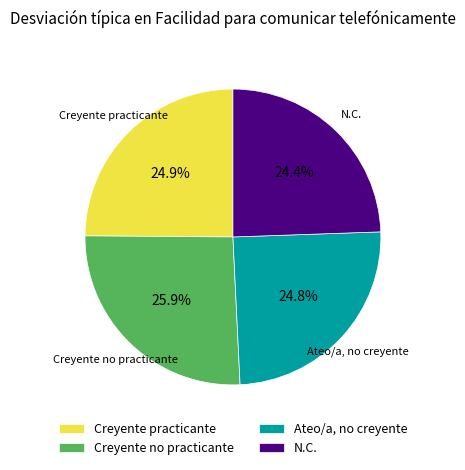

What percentage is NOT represented by Creyente no practicante?

74.1%